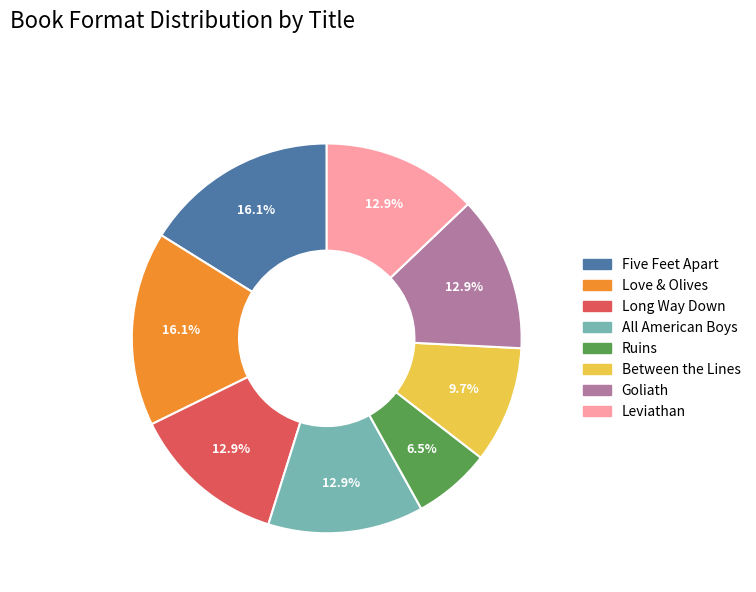

How many segments does this pie chart have?

8